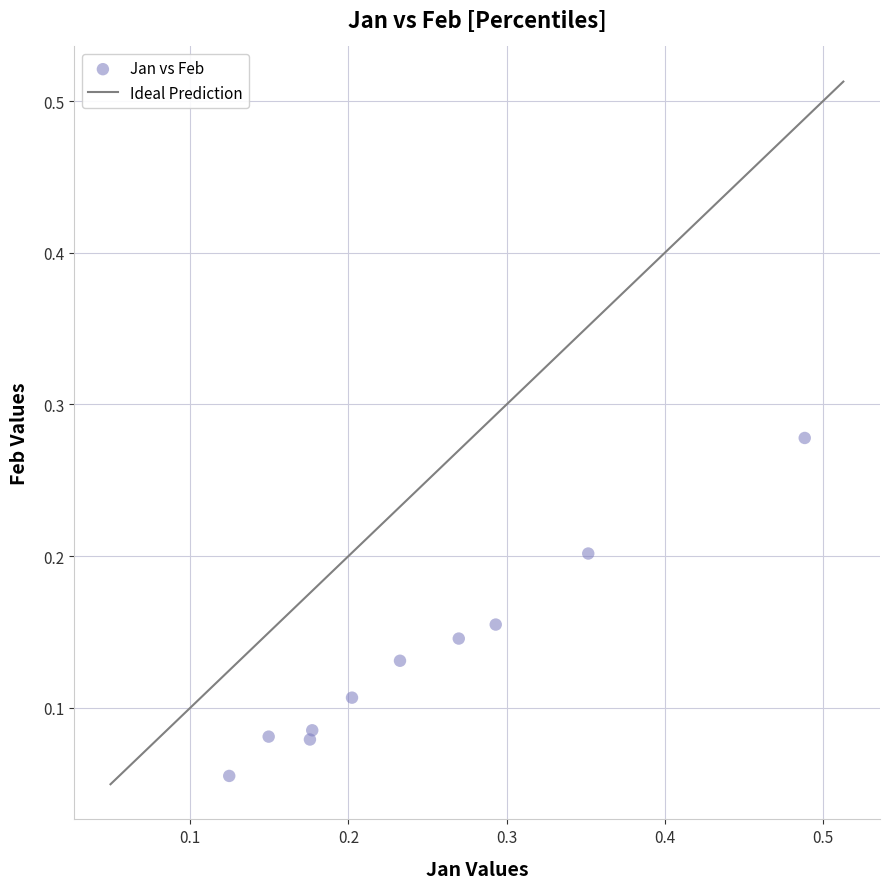

Count the number of points in this scatter plot.

10